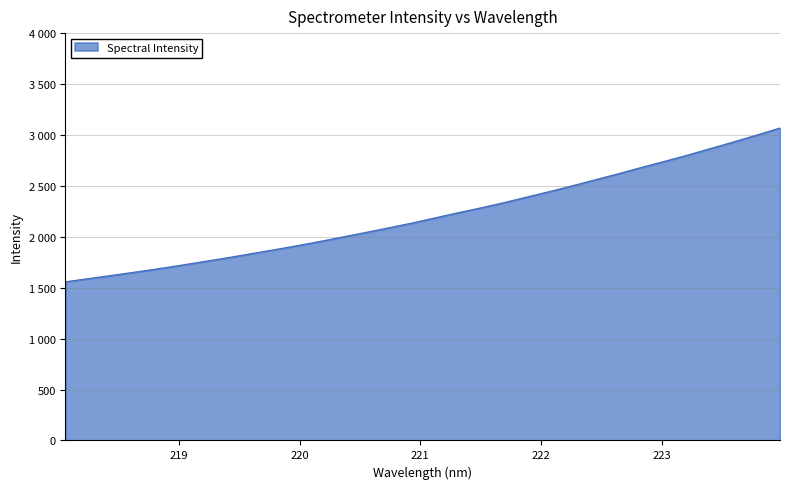

Is this an area chart (filled region under the line)?

Yes